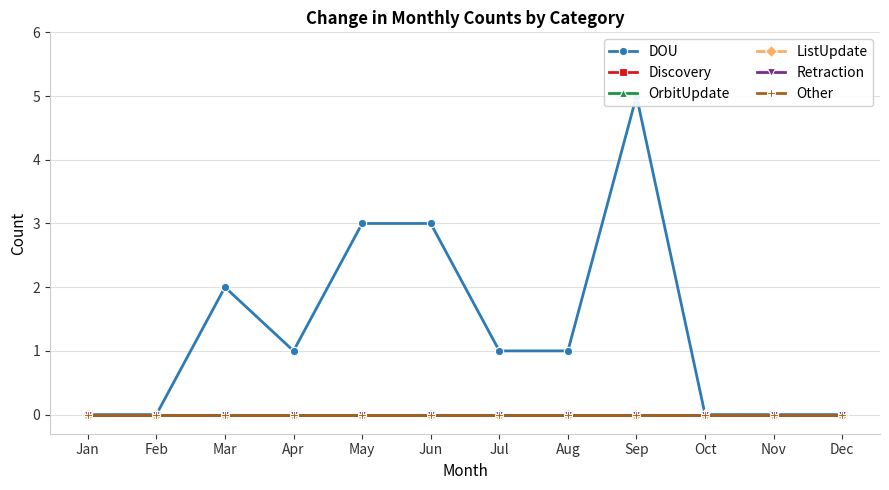

At which category is the sum across all series the highest?

Sep